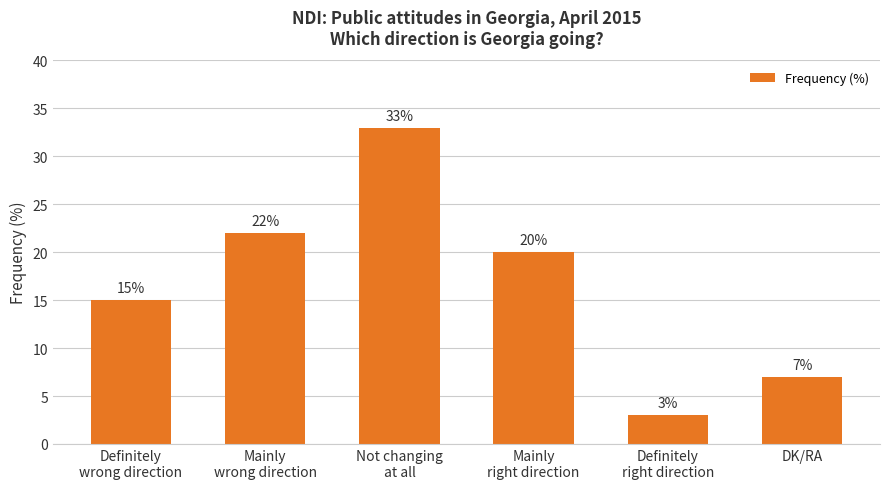

Reading left to right, transcribe all the data shown in this chart.

15	22	33	20	3	7